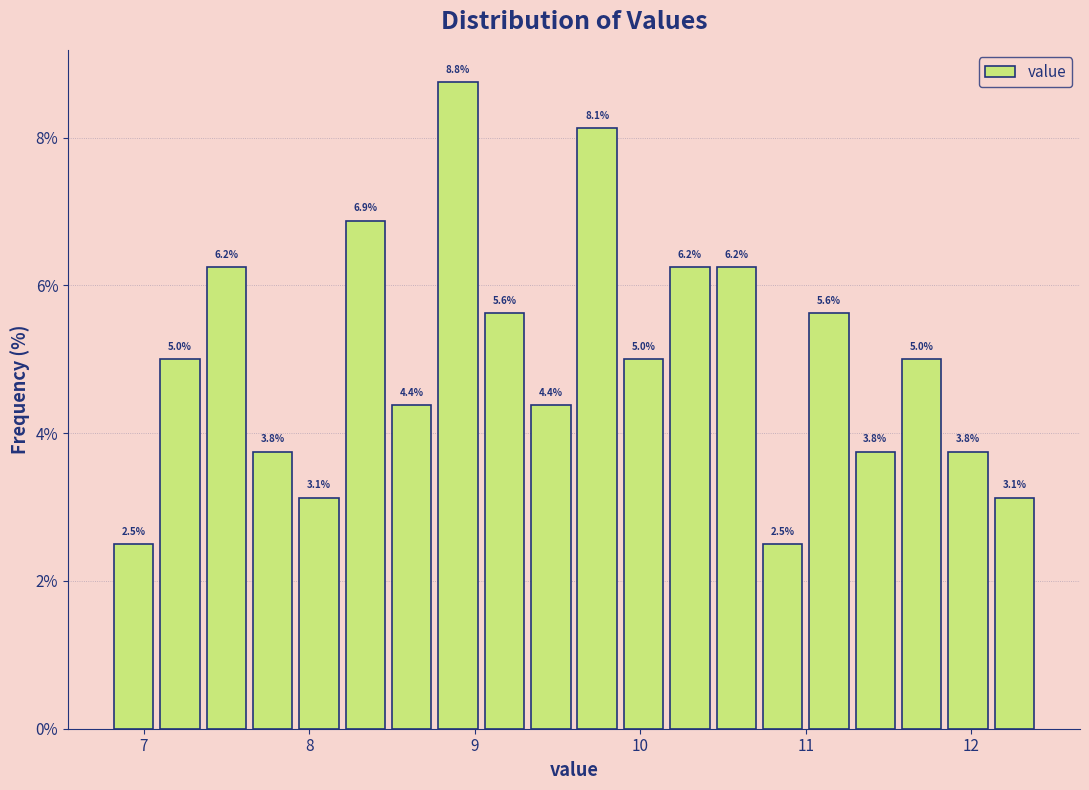

Around what value on the x-axis is the tallest bar? Give the approximate position of its centre, as read against the axis.

8.9